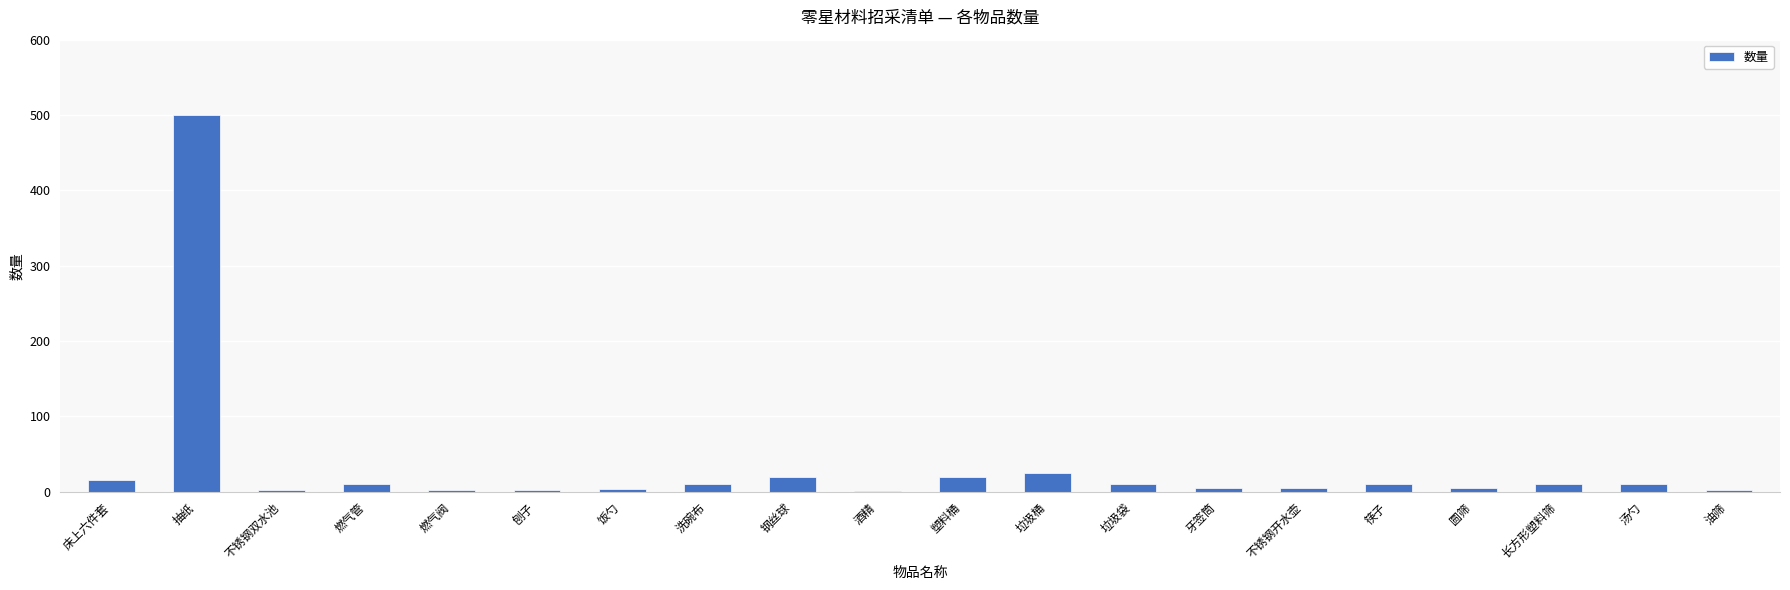

The value at 垃圾桶 is 25. True or false?

True